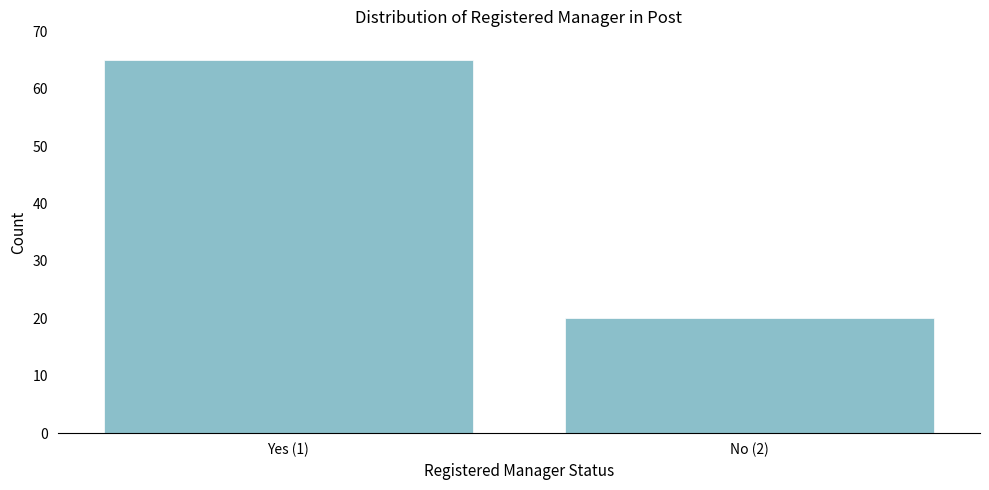

Reading left to right, extract all data points from this chart.

65	20